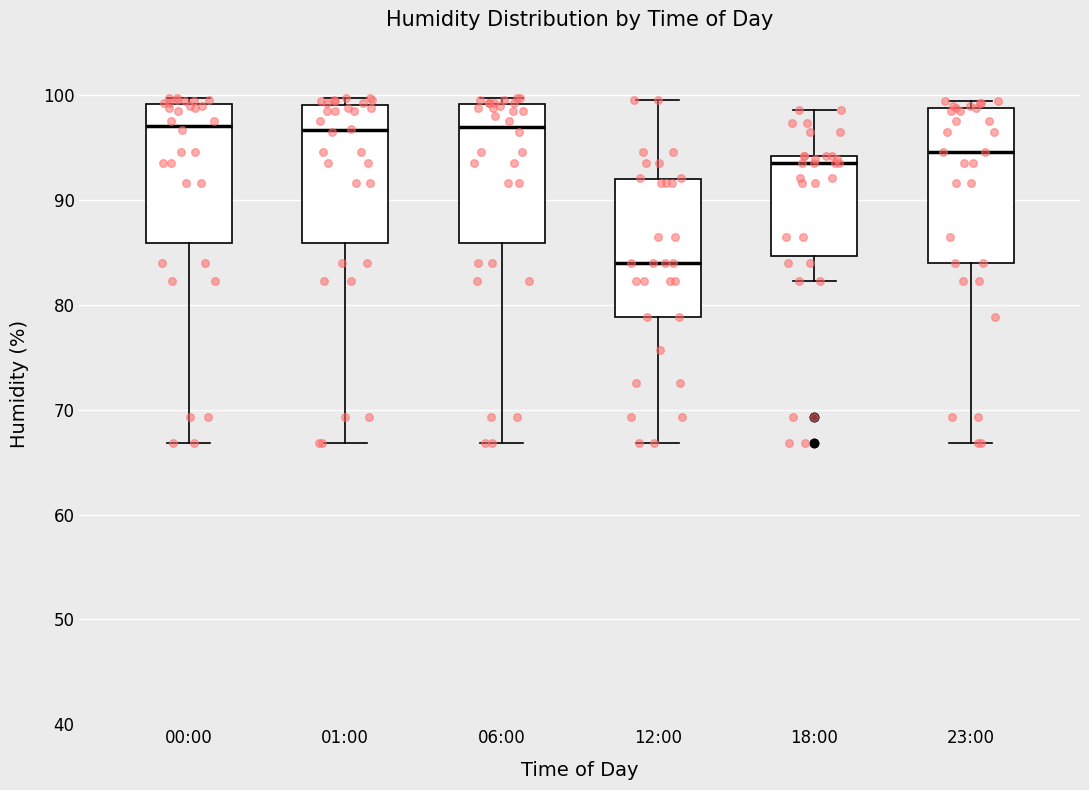

Which box has the lowest median line?

12:00